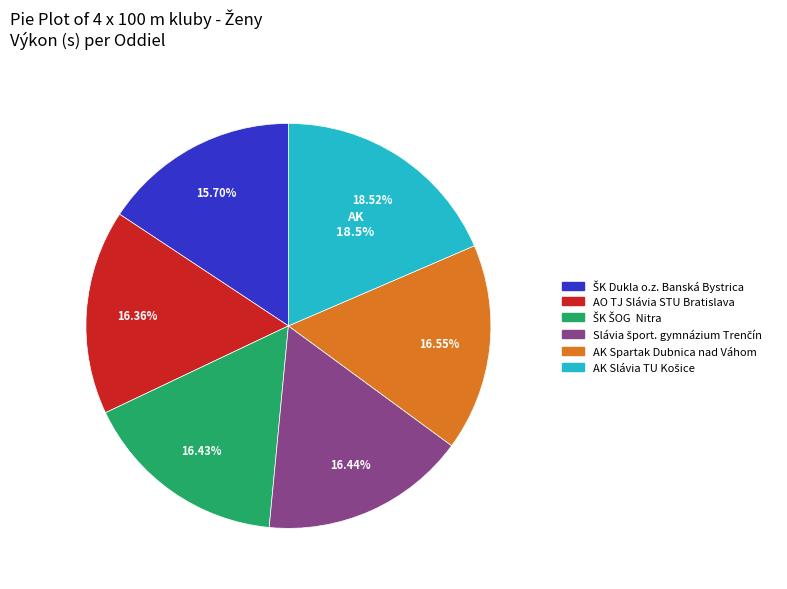

To the nearest percent, what is the average slice percentage?

17%